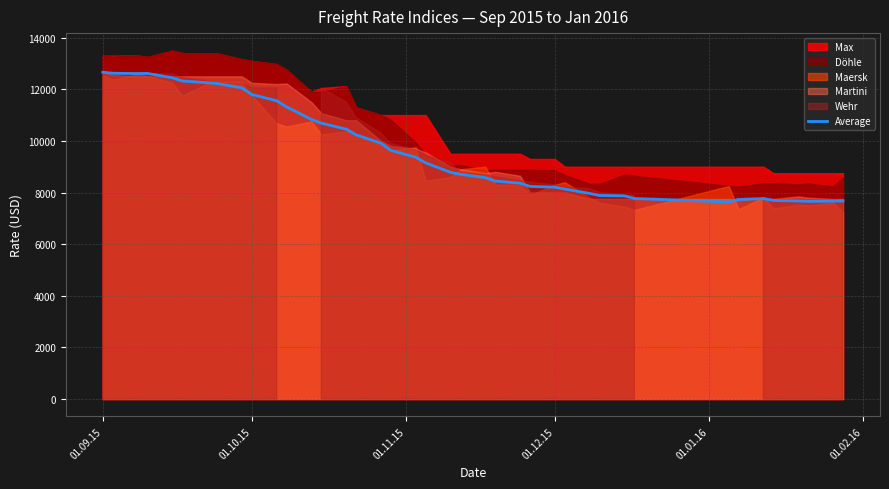

What is the sum of all values?

387144